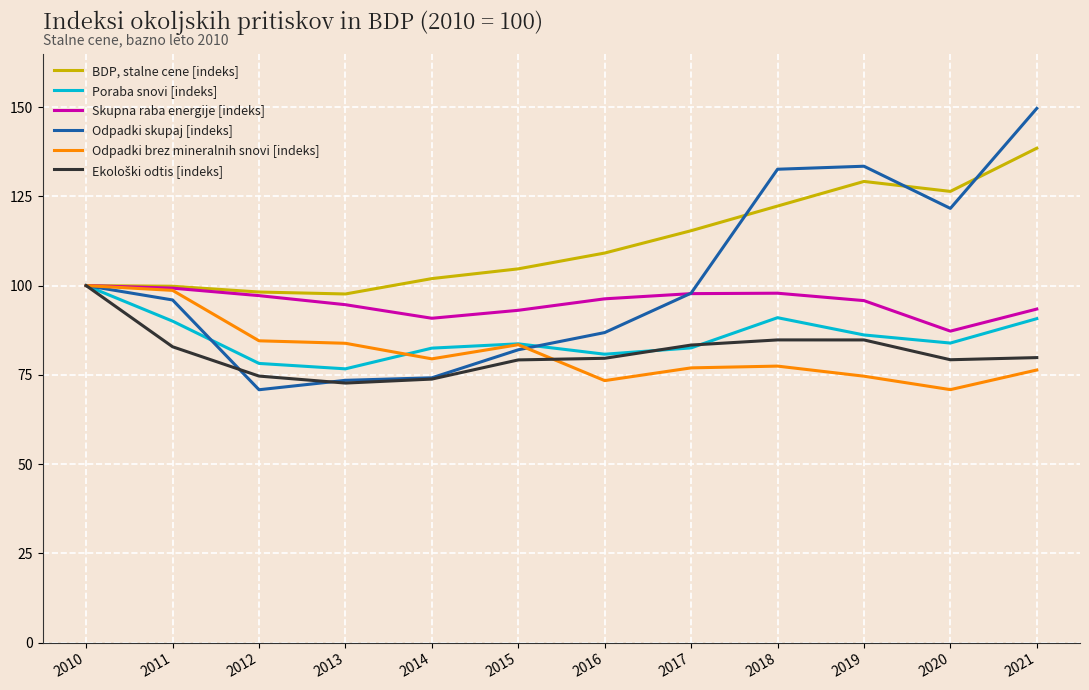

What is the maximum value for Skupna raba energije [indeks]?

100.0